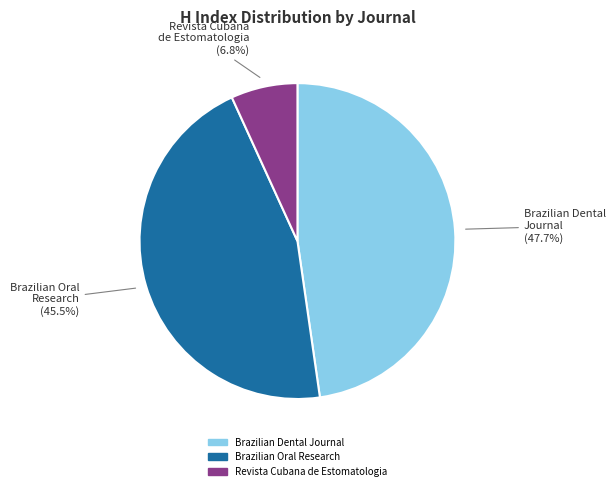

What portion of the pie excludes Revista Cubana de Estomatologia?

93.2%